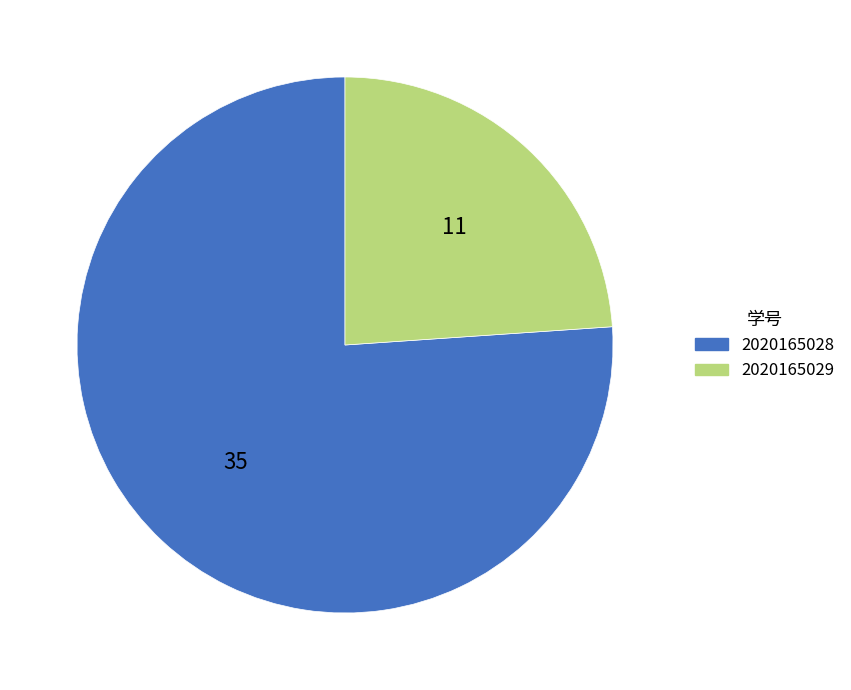

How many segments does this pie chart have?

2